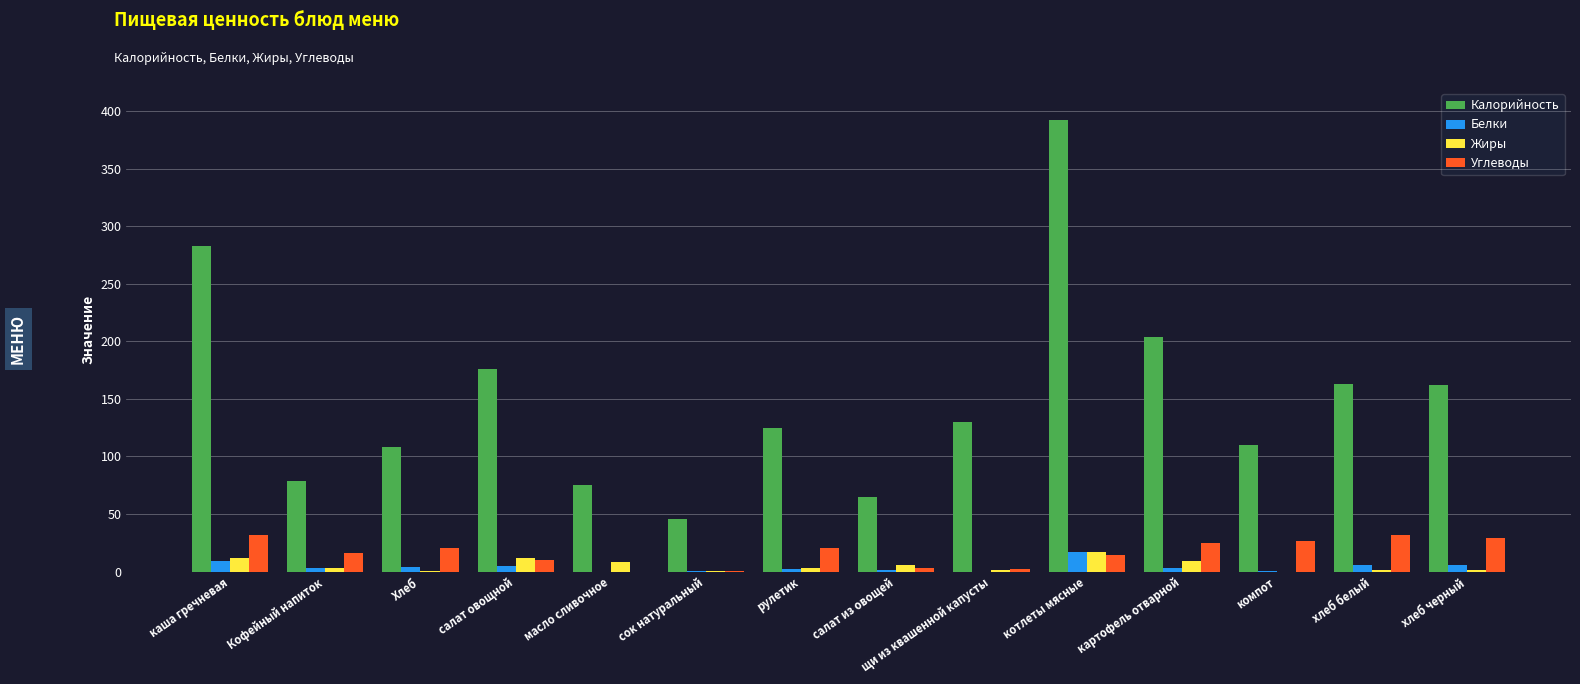

Which category has the highest value across all series?

котлеты мясные